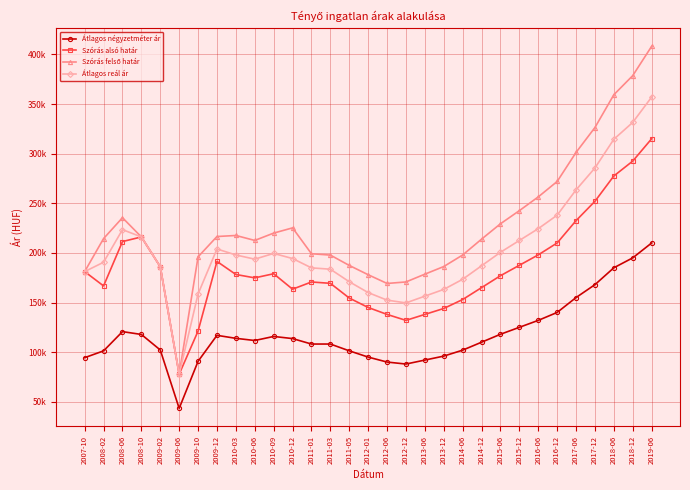

What position from the left is 2016-06?

25